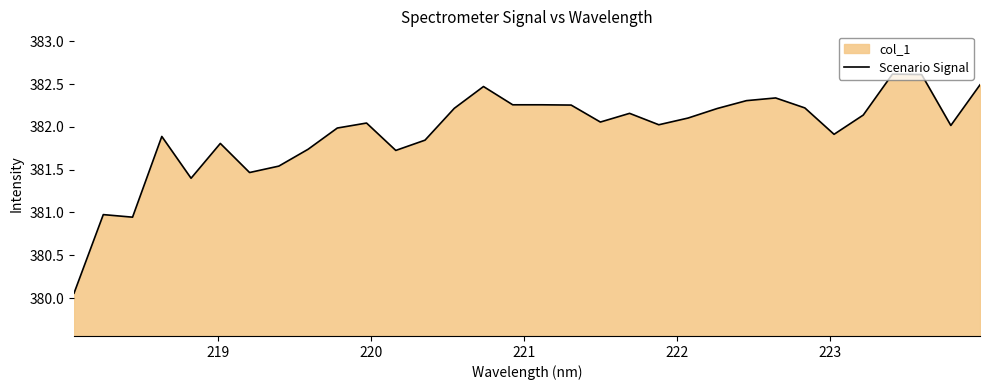

What is the greatest value displayed?

382.6